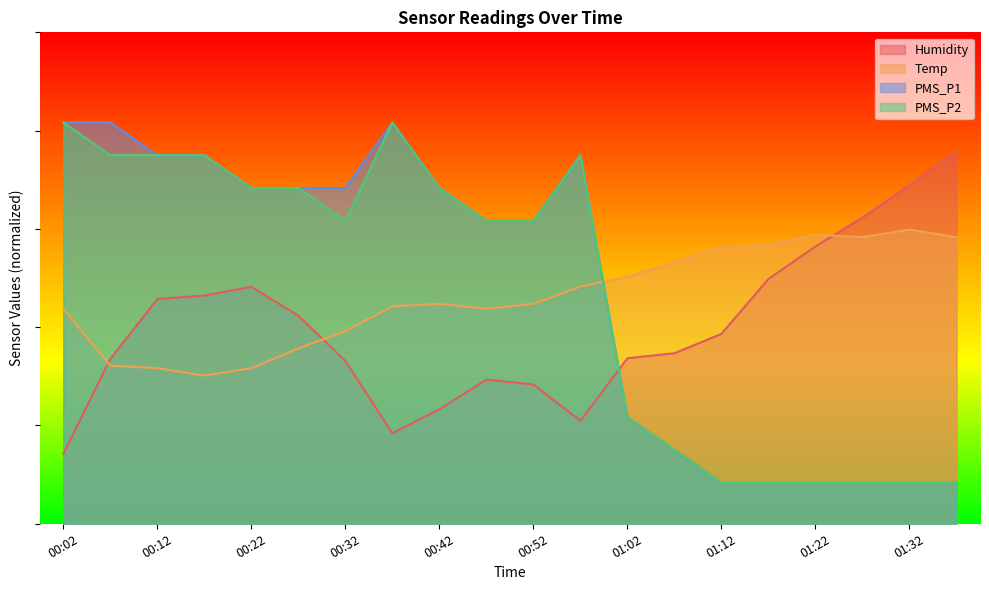

The Humidity series shows 15.7 at 00:32. True or false?

False